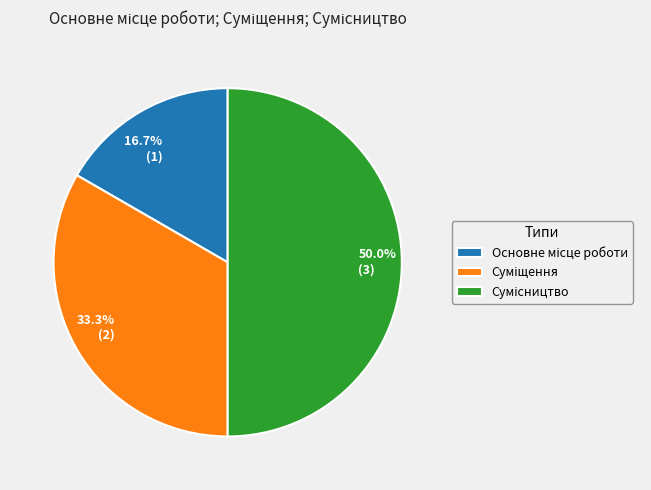

What is the total percentage of 33.3% (2) and 16.7% (1)?

50.0%